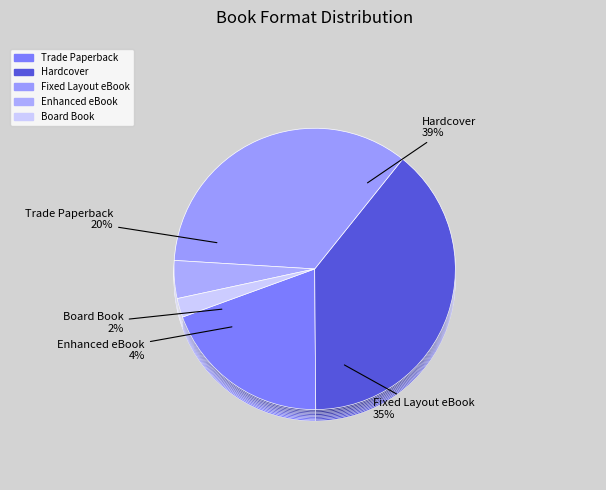

The Hardcover slice represents 39% of the pie. True or false?

True